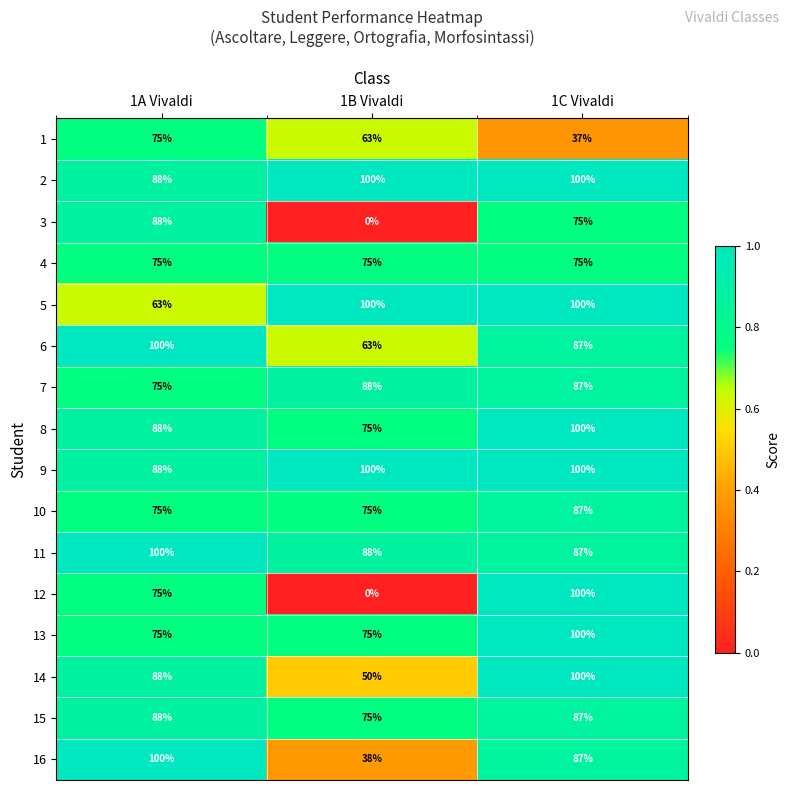

What is the difference between the maximum and second lowest values in the 12 series?

25